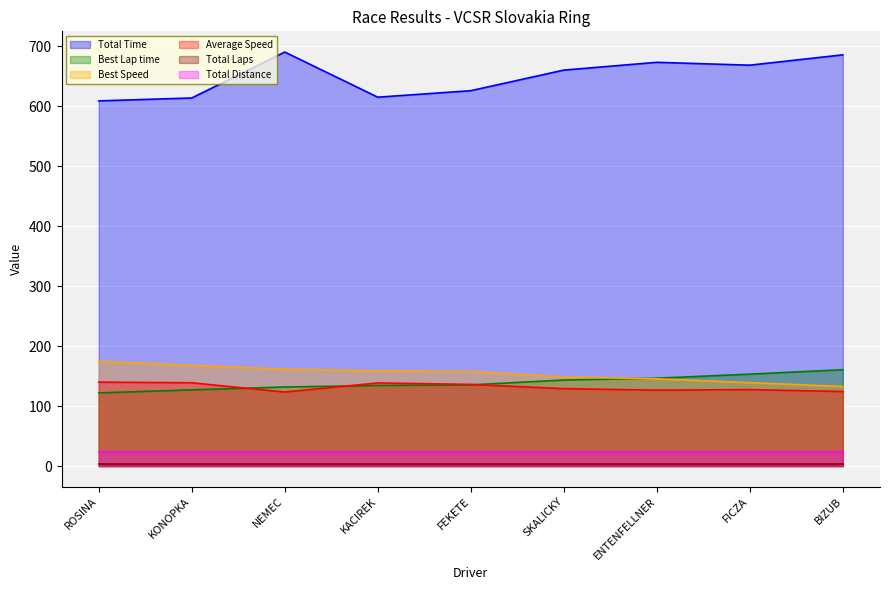

Read the Average Speed value at FEKETE.

136.2